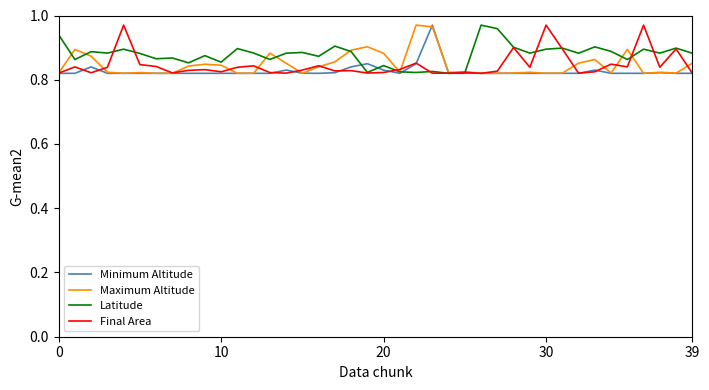

How many lines are shown in the chart?

4